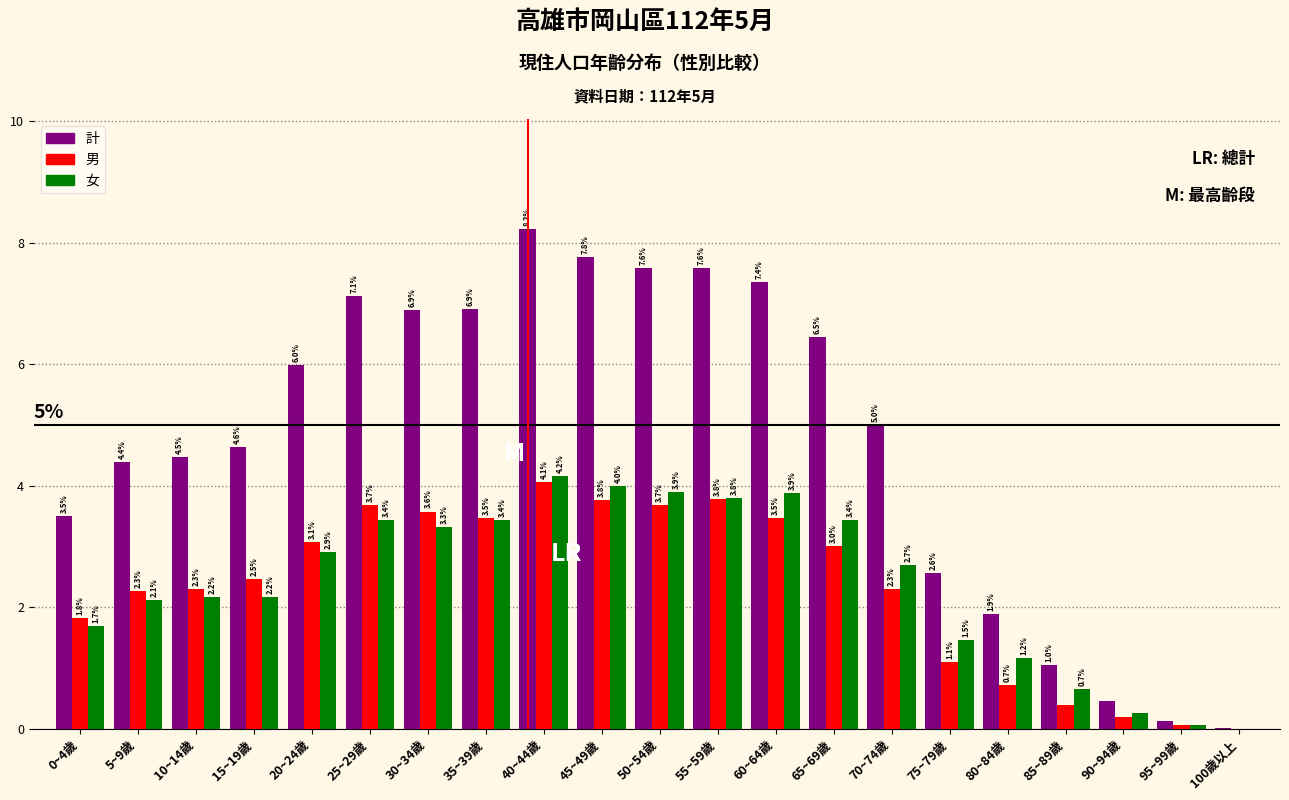

Between 35~39歲 and 70~74歲, which series saw the biggest shift?

計